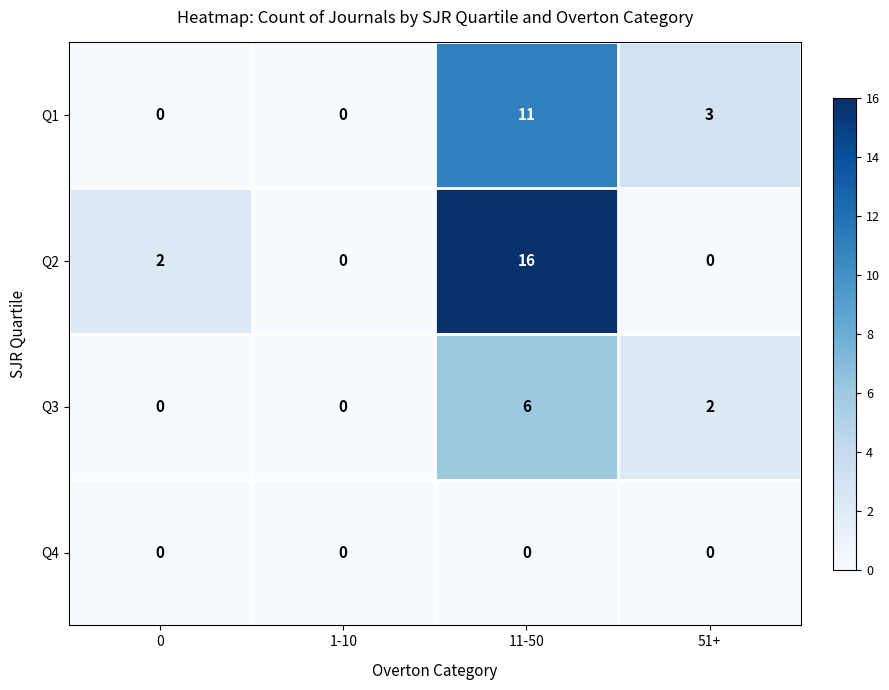

Which series has the largest total across all categories?

Q2